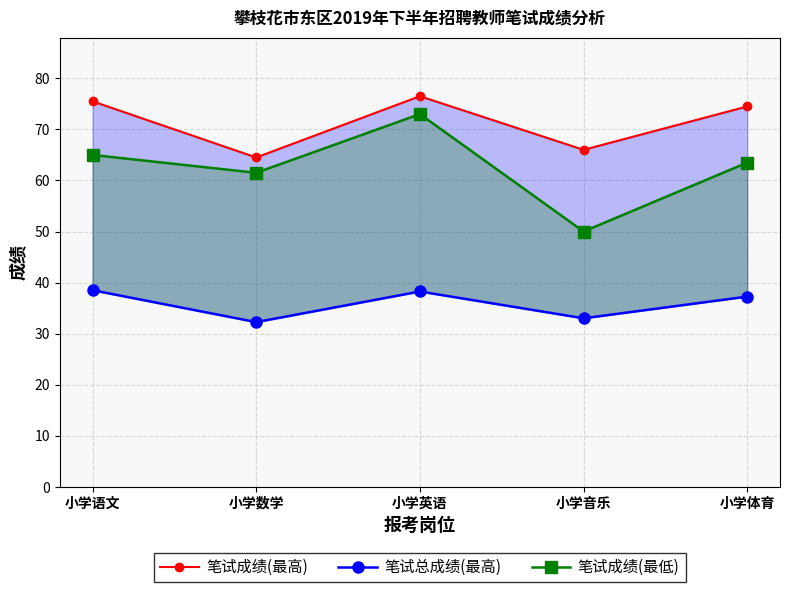

At how many categories does at least one series exceed 41?

5